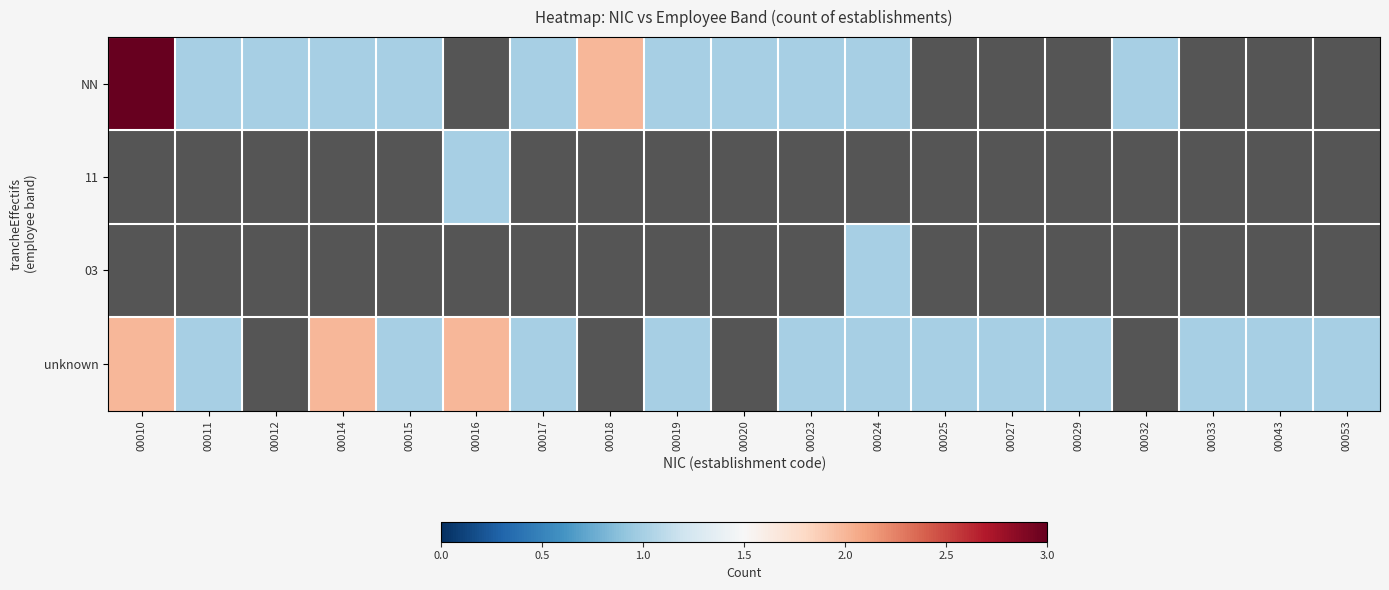

How many data points in unknown are above 1?

3